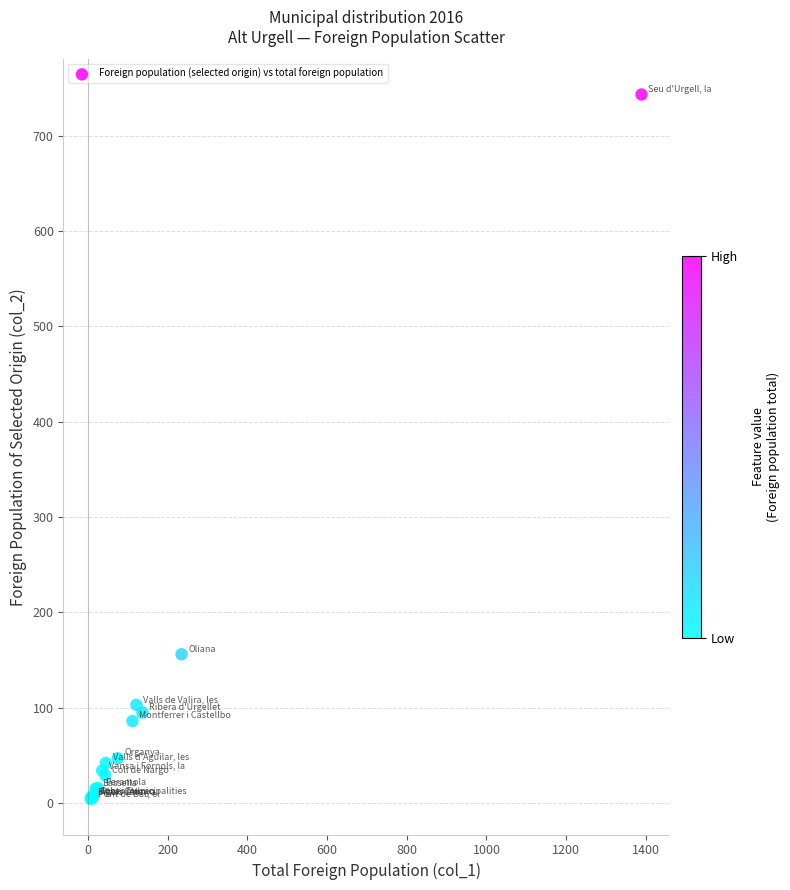

What Y value in the scatter plot is closest to 373?

156